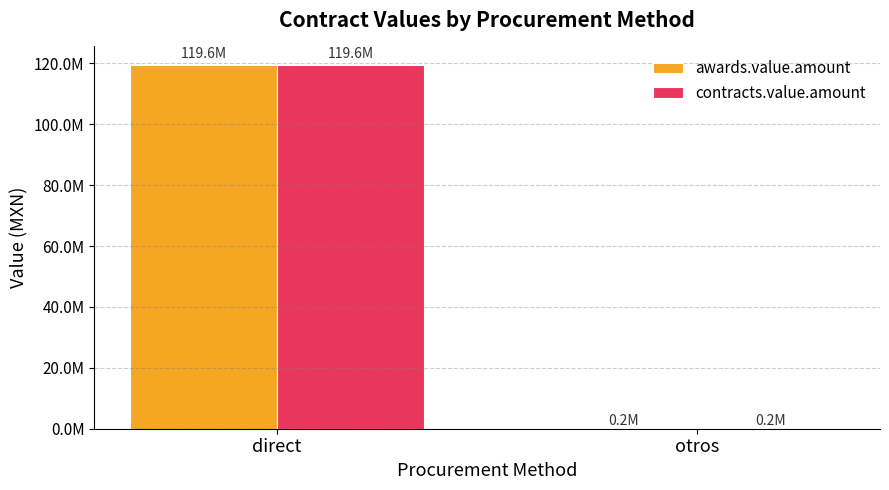

Where does the contracts.value.amount series first go above 119596443?

direct